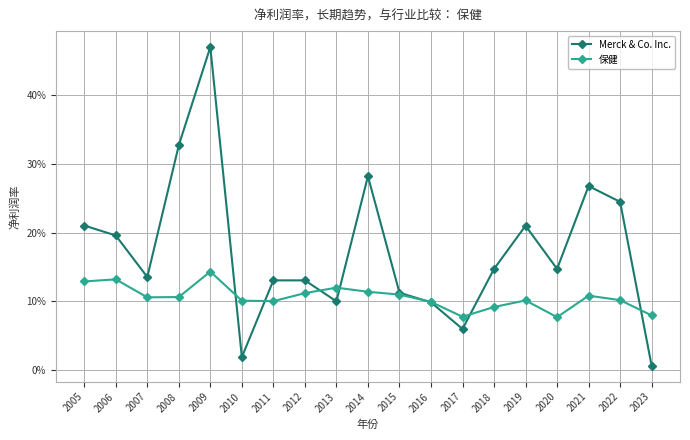

The value of 保健 at 2023 is 0.1. True or false?

False